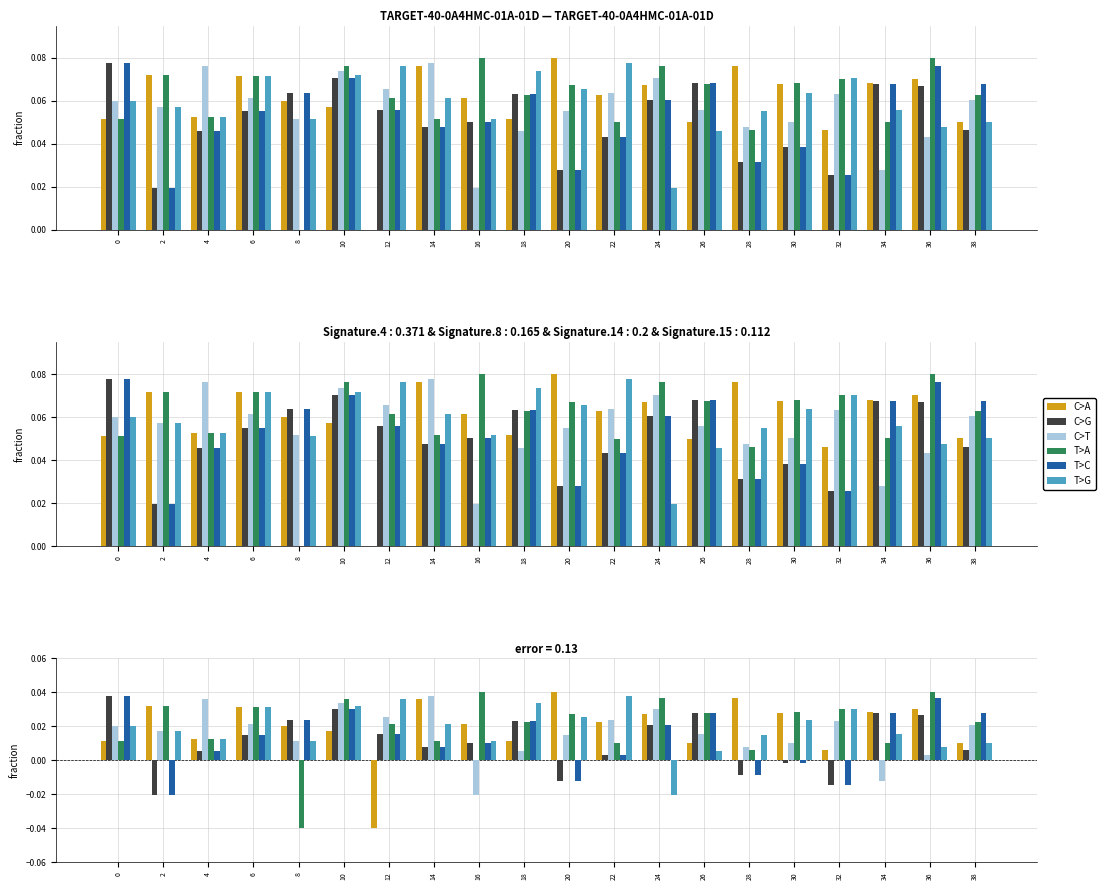

Which series changed the most between 32 and 36?

T>C